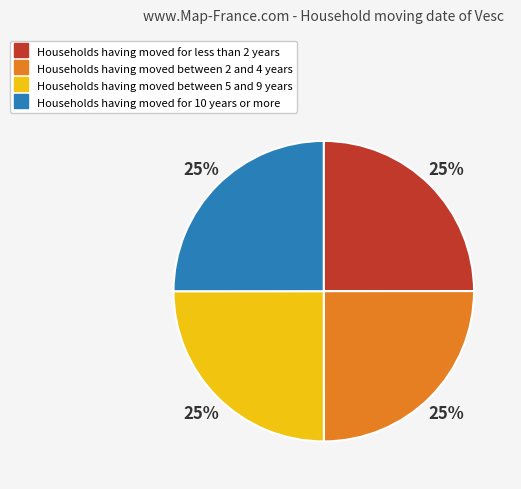

Is there any slice that represents more than half of the pie?

No